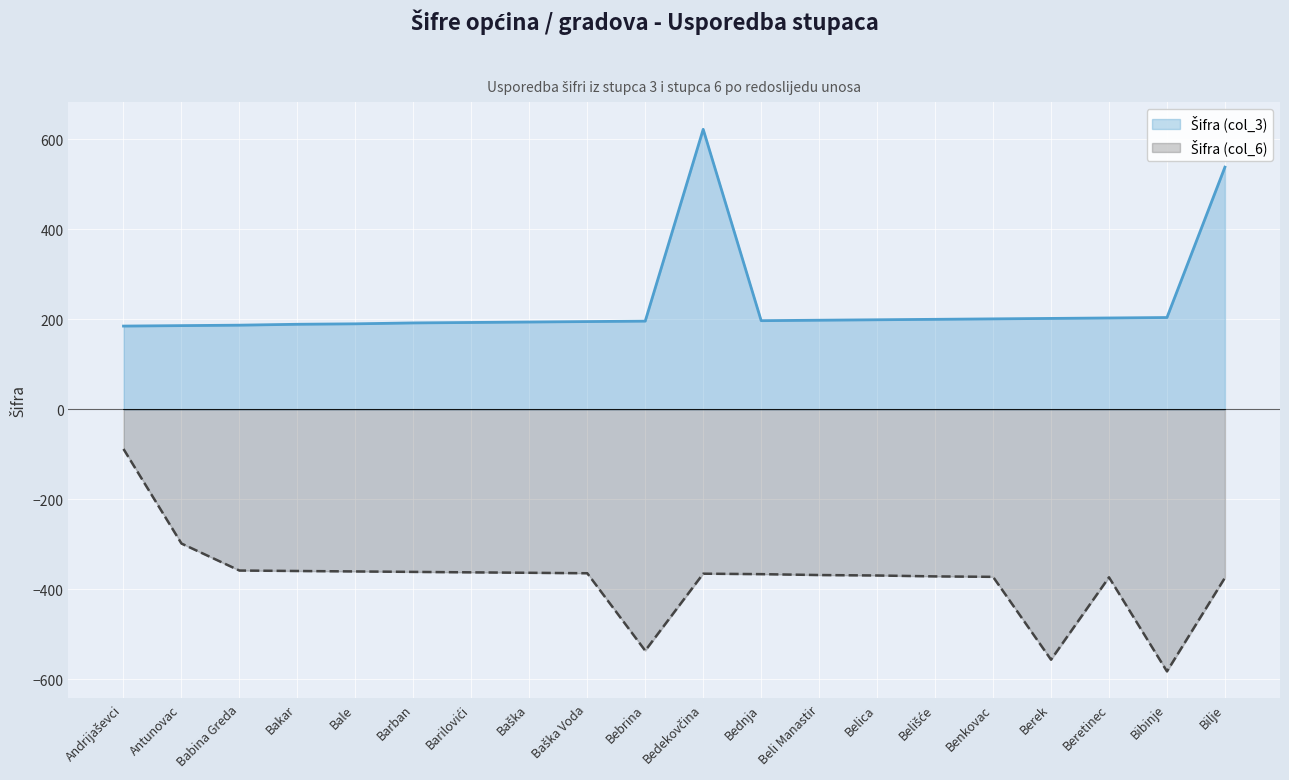

At which label does Šifra (col_6) reach its minimum?

Bibinje